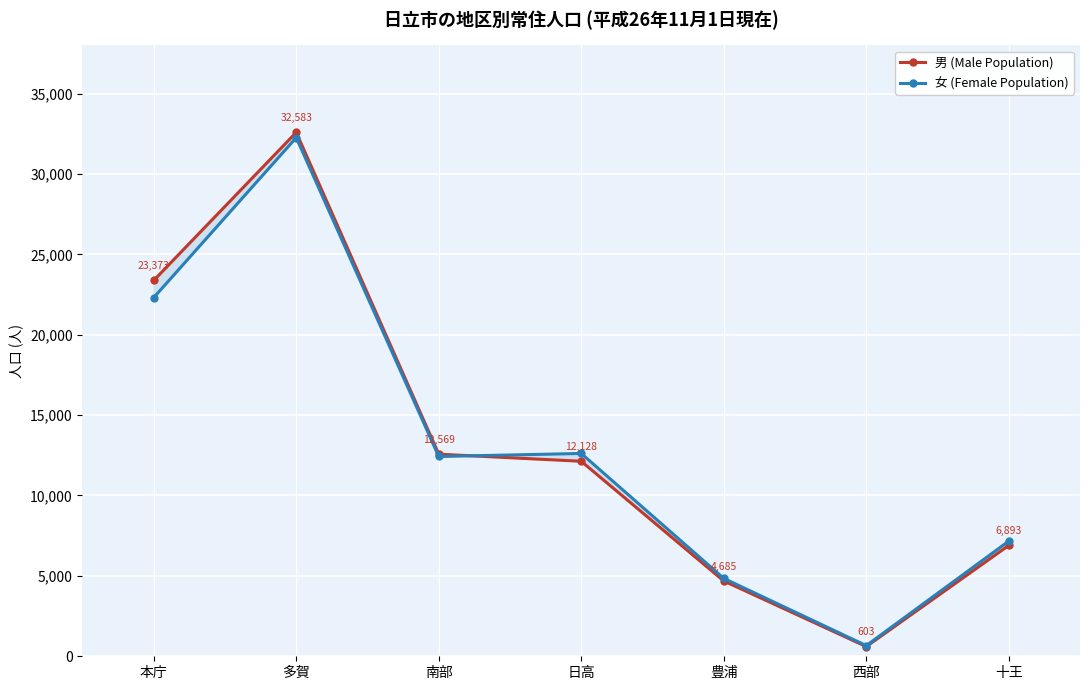

What is the sum of the 女 (Female Population) values at 西部 and 本庁?

22970